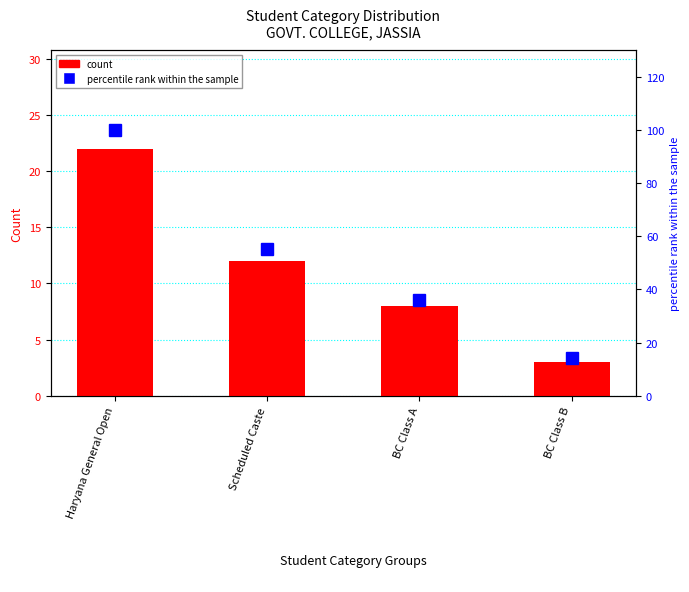

Is it true that percentile rank within the sample equals 100 at Haryana General Open?

True